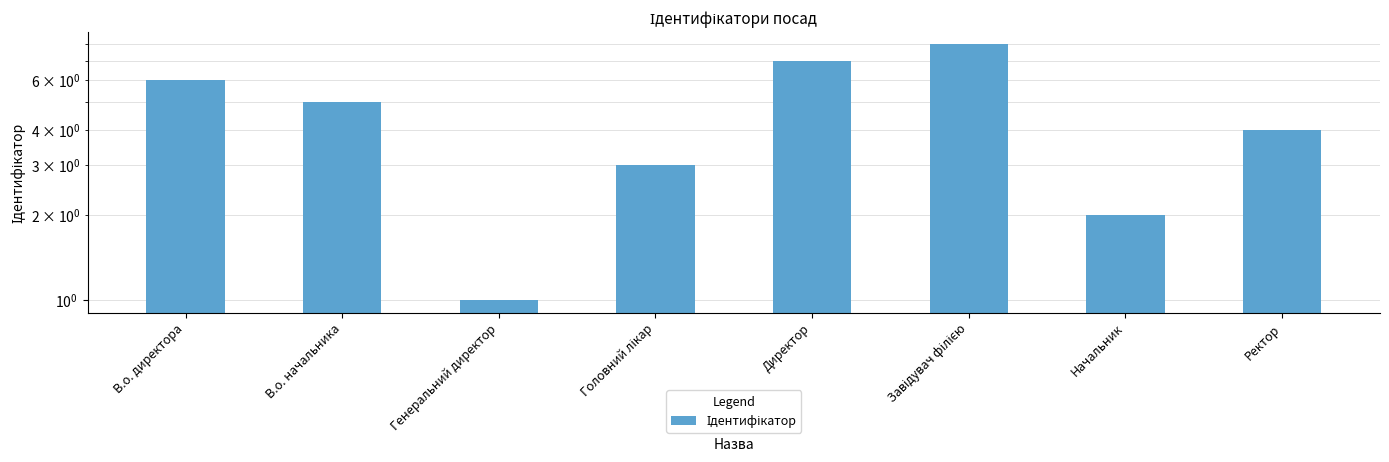

What is the value of the 6th bar from the left?

8